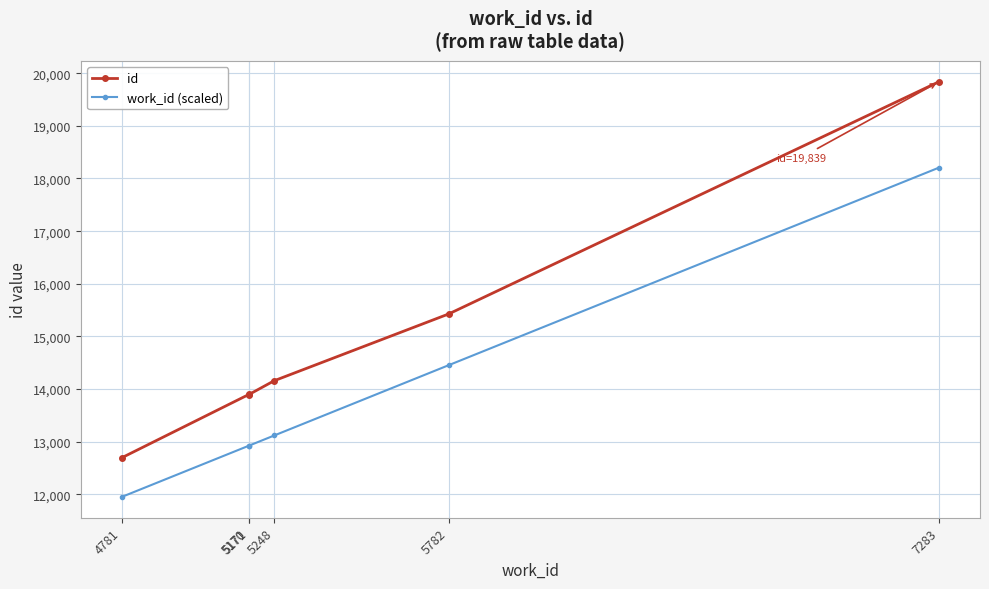

Between 4781 and 5782, which series saw the biggest shift?

id